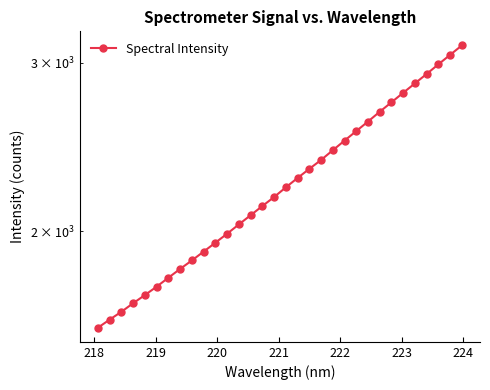

Reading left to right, extract all data points from this chart.

1585.6	1616.8	1647.7	1681.9	1715.3	1750.3	1788.3	1826.6	1864.3	1904.3	1945.5	1988.0	2033.0	2078.4	2124.8	2171.4	2222.6	2273.2	2323.7	2373.8	2430.0	2486.9	2544.7	2603.8	2665.9	2727.2	2790.3	2854.1	2919.6	2987.9	3056.8	3126.9